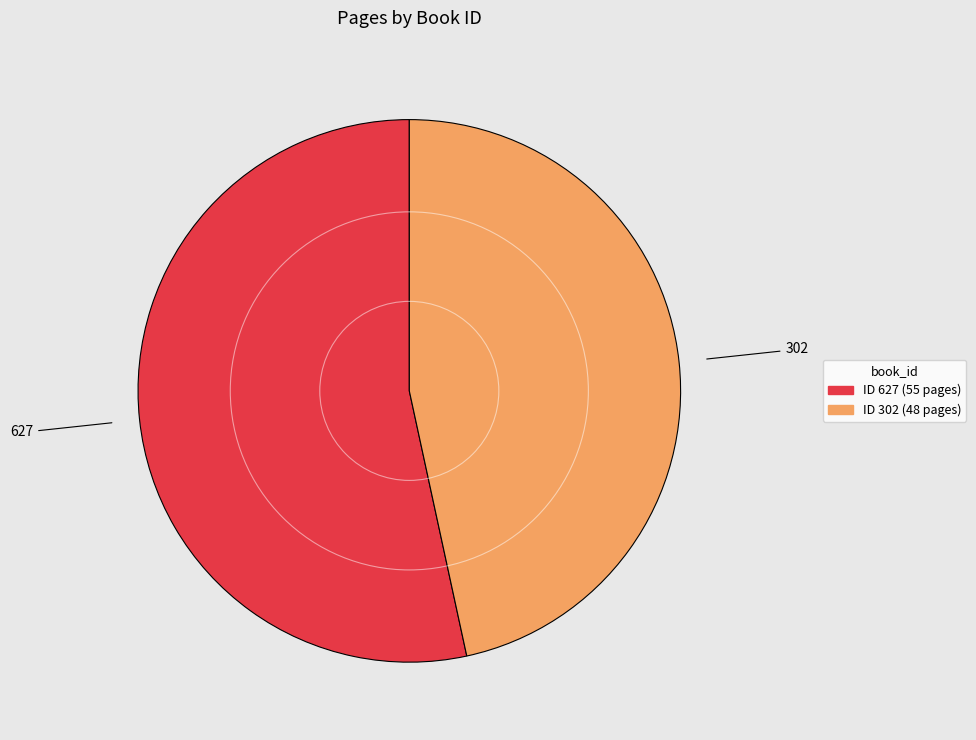

Does any single category account for the majority?

Yes